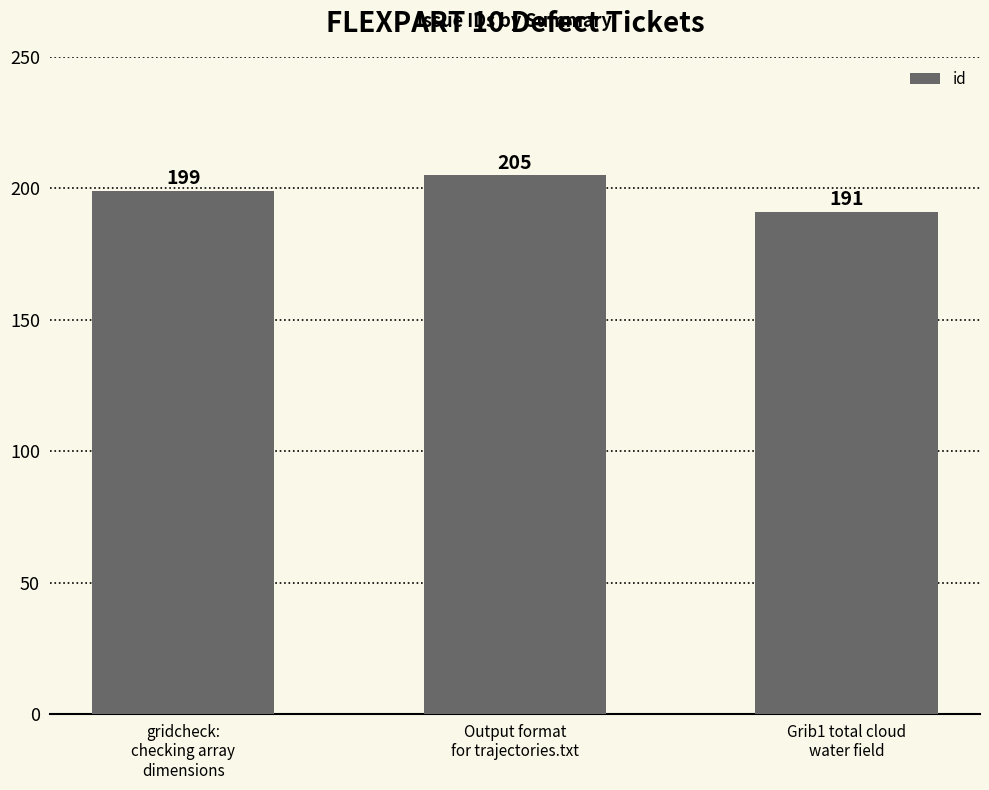

What is the value of the 2nd bar from the left?

205